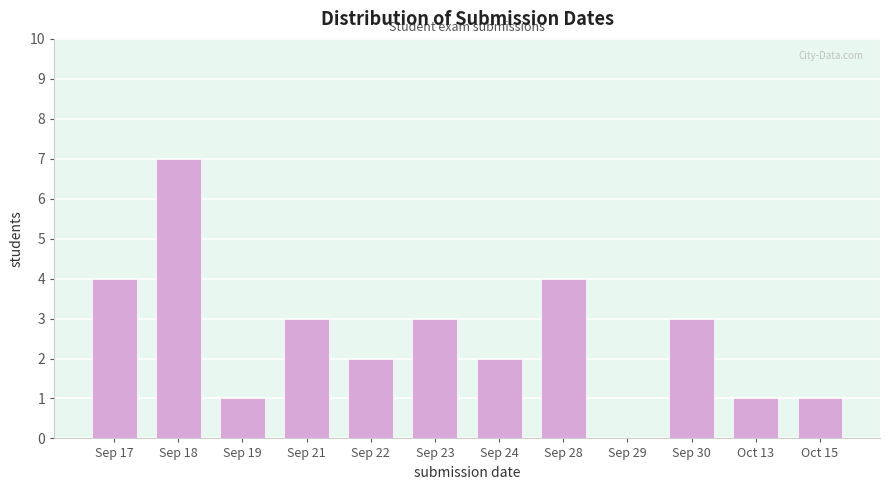

Reading left to right, what are all the values shown in this chart?

Sep 17=4	Sep 18=7	Sep 19=1	Sep 21=3	Sep 22=2	Sep 23=3	Sep 24=2	Sep 28=4	Sep 29=0	Sep 30=3	Oct 13=1	Oct 15=1